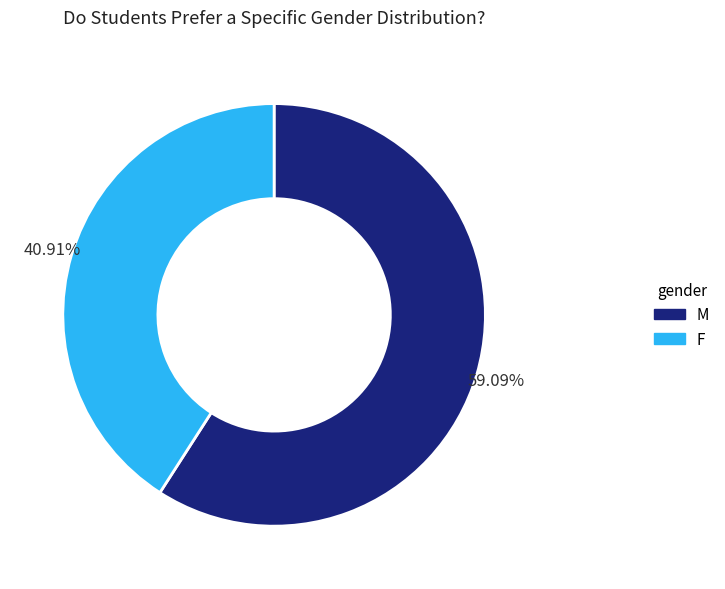

To the nearest percent, what portion does M represent?

59%